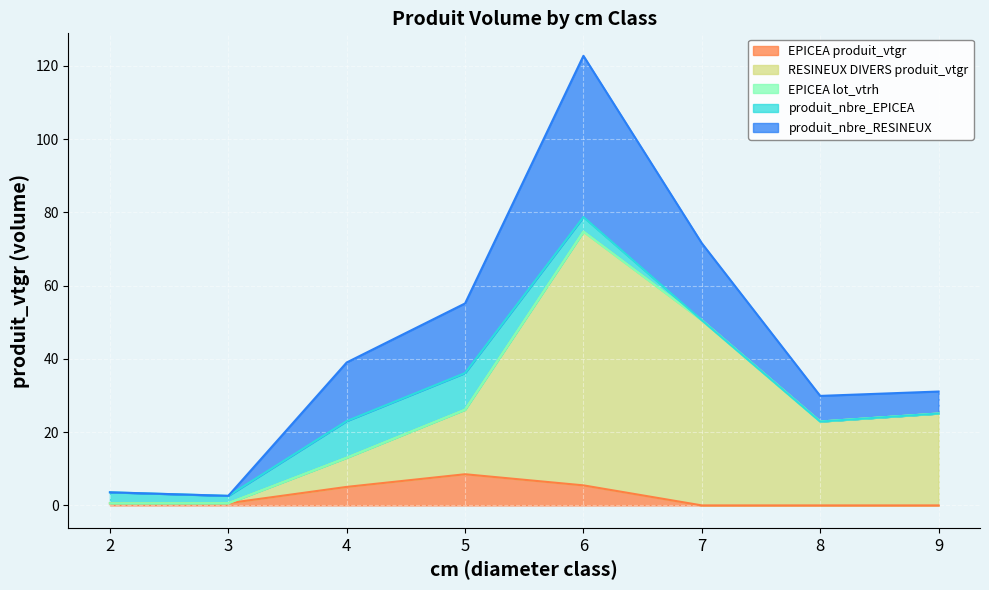

Which label corresponds to the largest value in the chart?

6